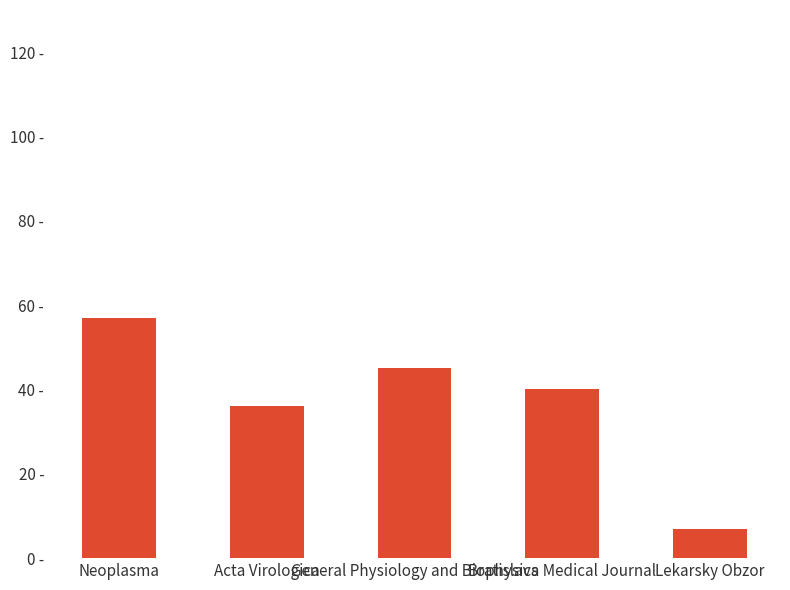

Reading left to right, extract all data points from this chart.

Neoplasma=57	Acta Virologica=36	General Physiology and Biophysics=45	Bratislava Medical Journal=40	Lekarsky Obzor=7